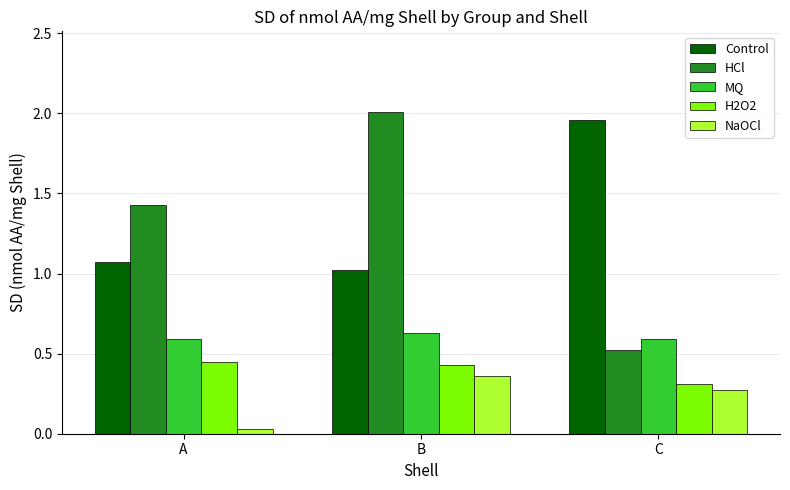

Count the number of data series in this chart.

5